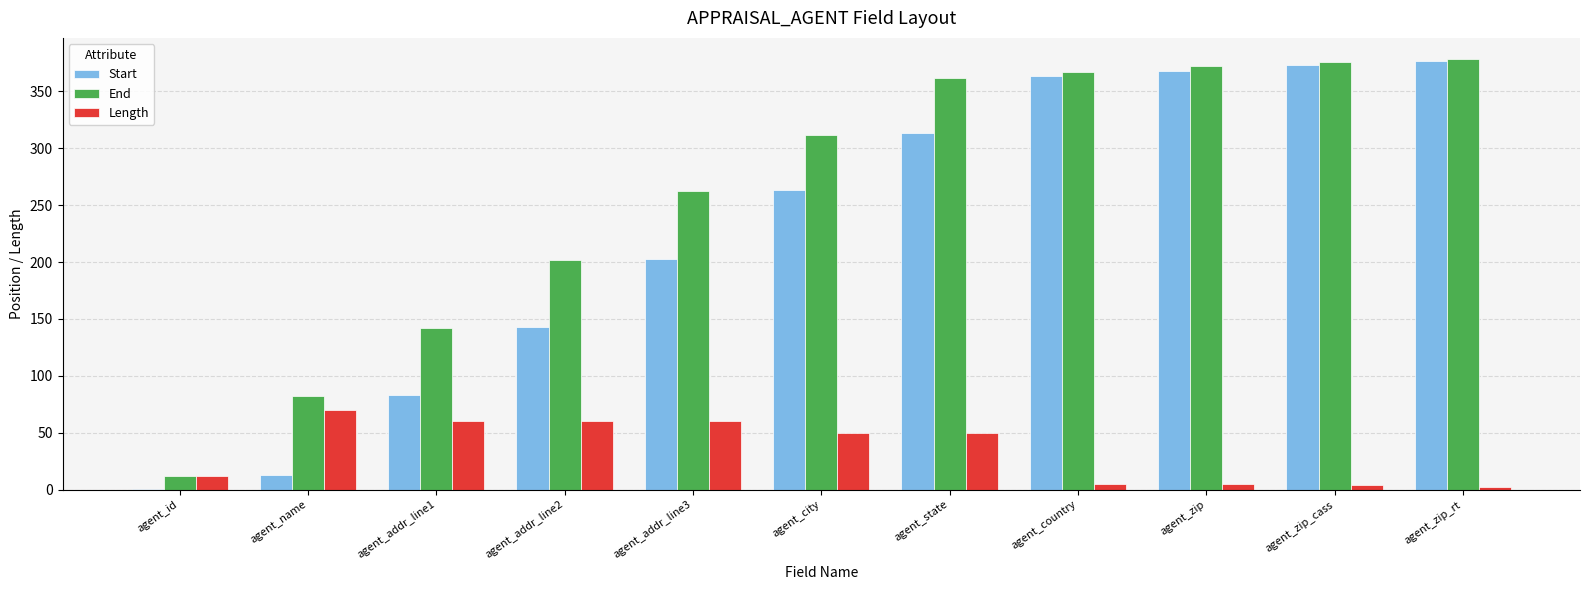

What is the maximum value for End?

378